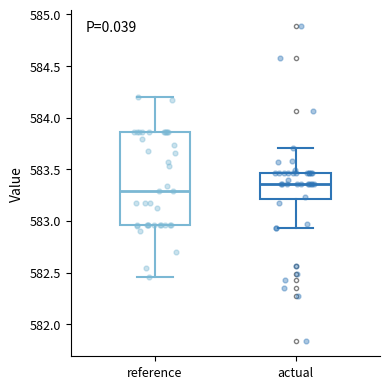

Reading left to right, read every box against the y-axis: the position of its median line, the range the box covers, and the ends of its whiskers. The values are not printed on the chart, so give them approximately, as read against the axis.

reference: median 583.30, box 582.95 to 583.85, whiskers 582.45 to 584.20
actual: median 583.35, box 583.20 to 583.45, whiskers 582.95 to 583.70